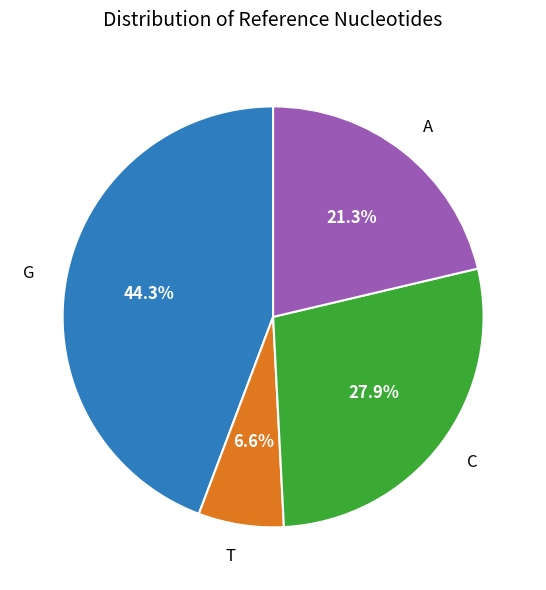

To the nearest percent, what is the combined percentage of T and C?

34%